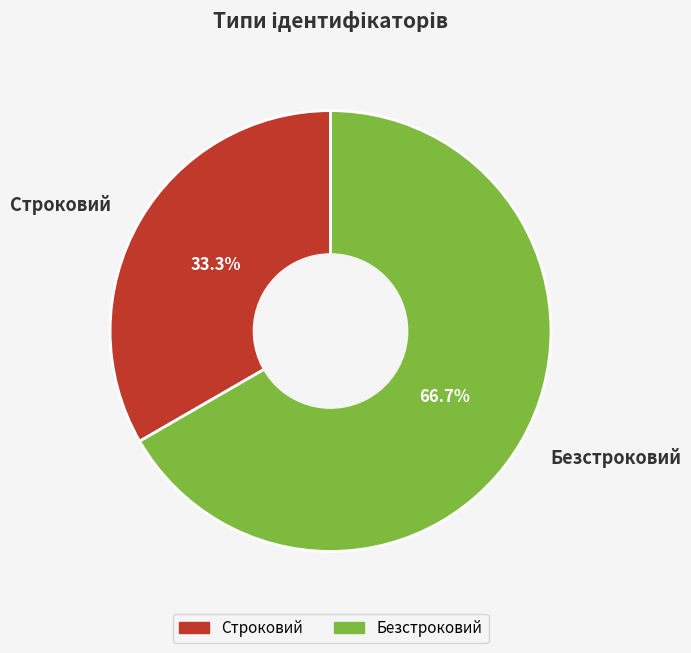

Approximately how many times larger is the value at Безстроковий compared to Строковий?

2.0